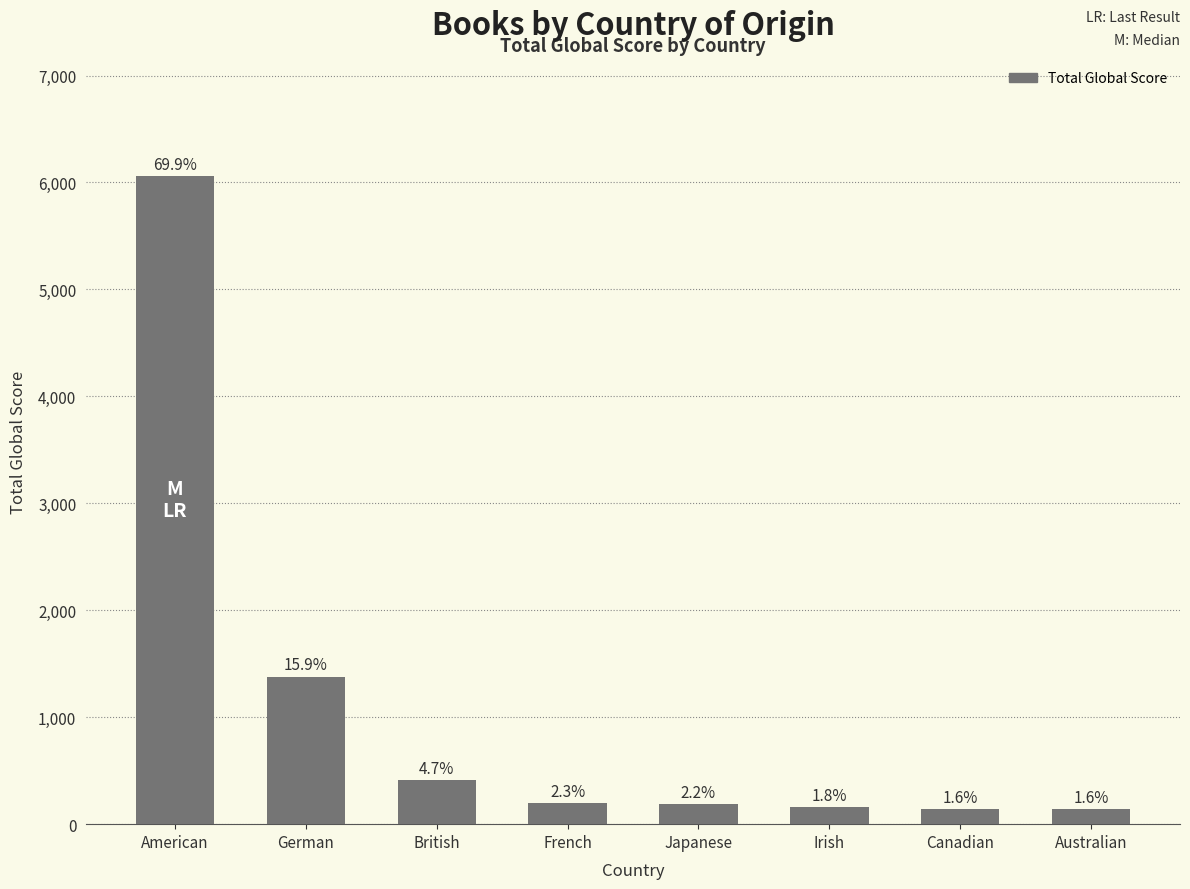

Does the chart contain any negative values?

No